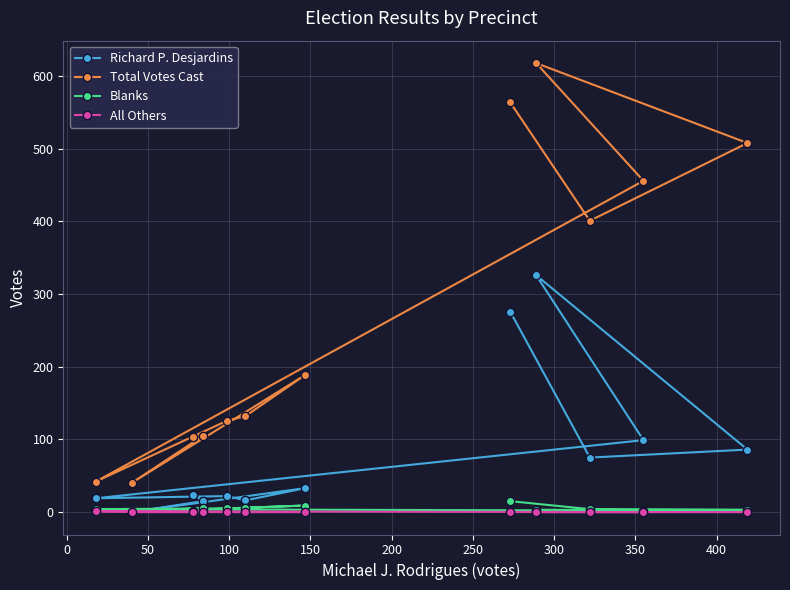

What is the sum of all Total Votes Cast values?

3284